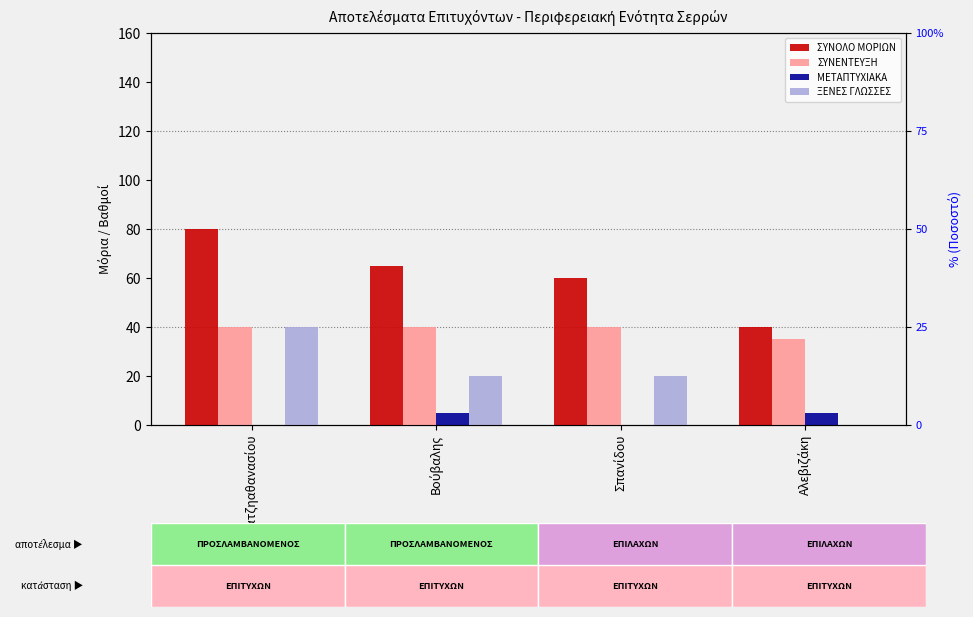

Count the ΞΕΝΕΣ ΓΛΩΣΣΕΣ values in the range 20 to 40.

3